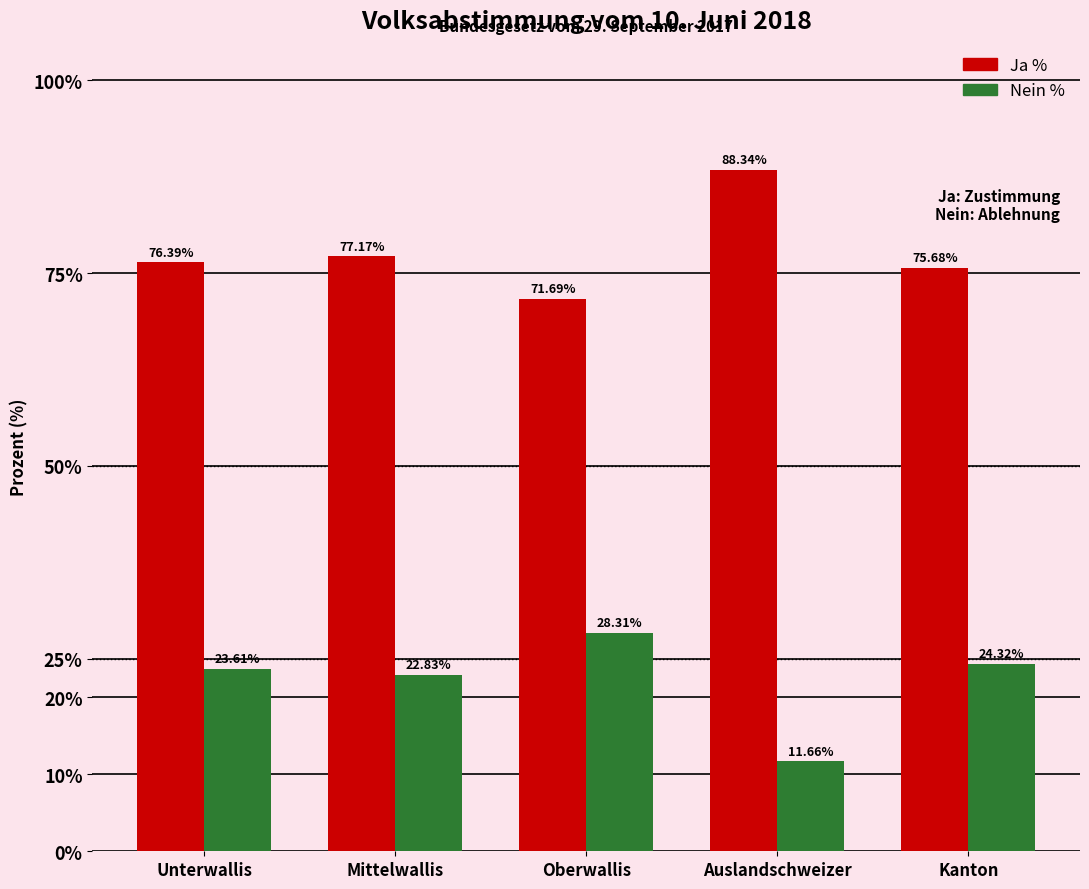

Which category has the highest value in the Nein % series?

Oberwallis